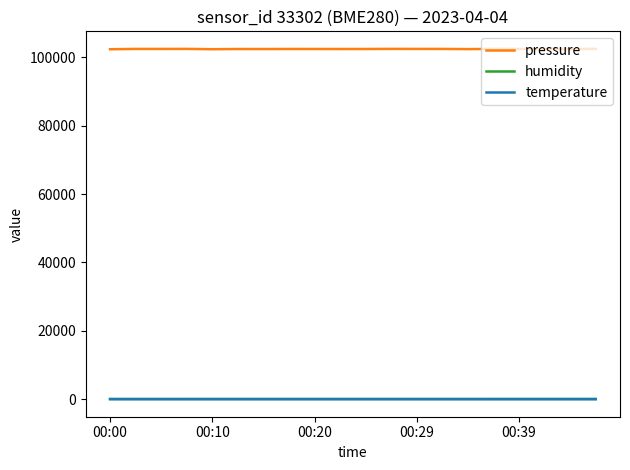

What is the difference between the maximum and second lowest values in the pressure series?

107.2